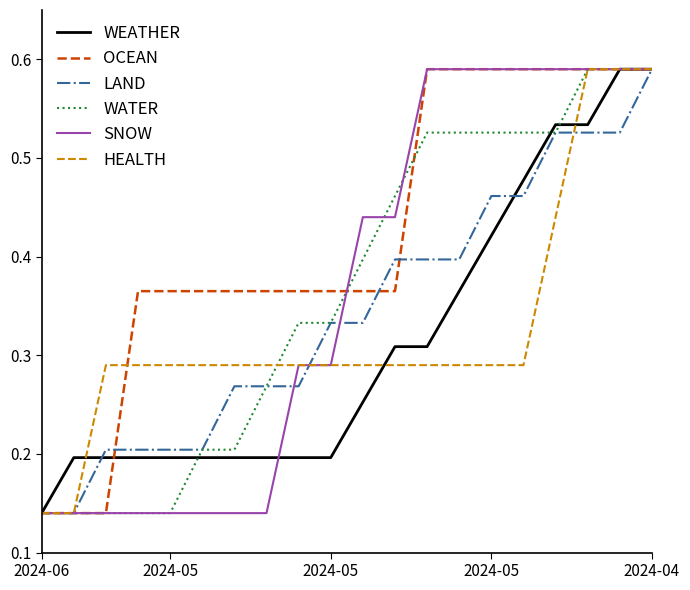

How many series are shown in this chart?

6